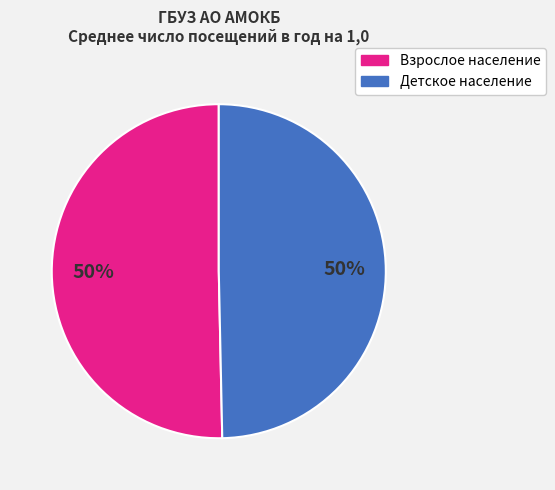

Count the number of slices in the pie.

2